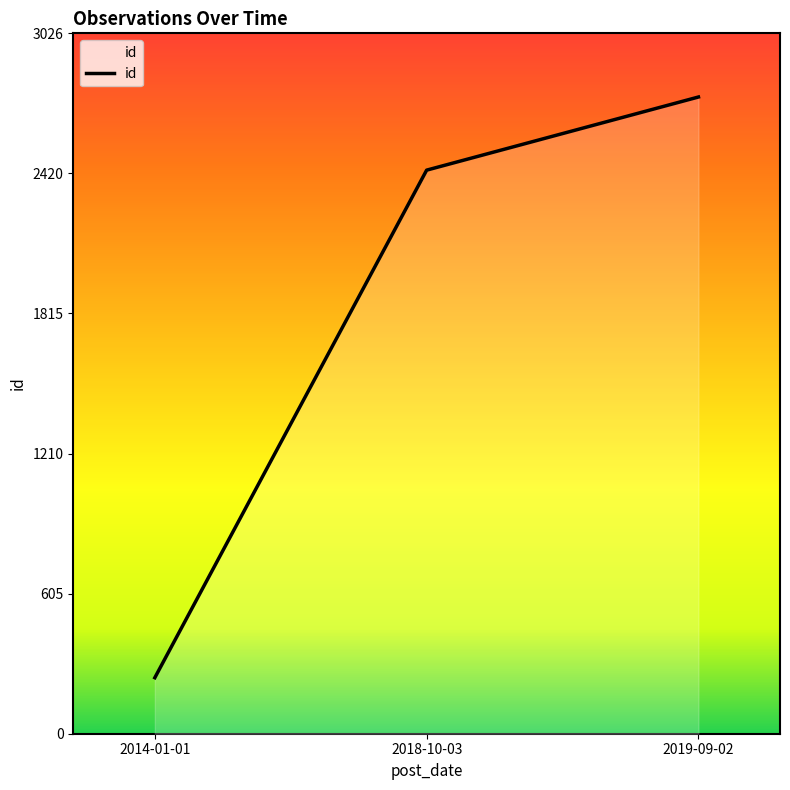

What is the smallest value displayed?

242